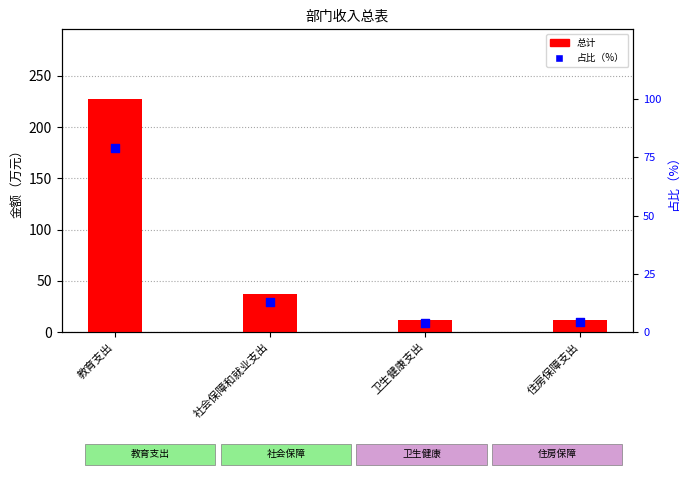

What are all the series names shown in the legend?

总计, 占比